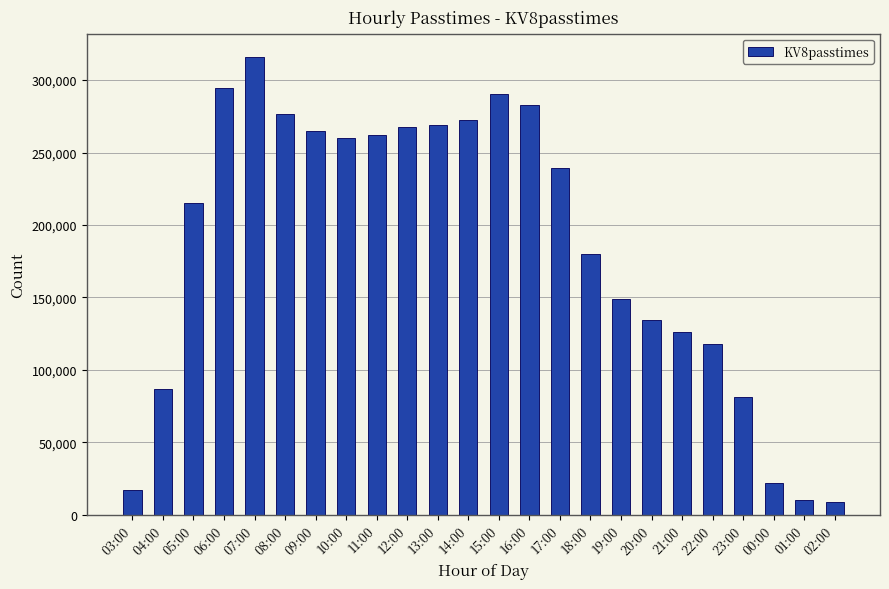

True or false: the data shows 7848 at 00:00.

False